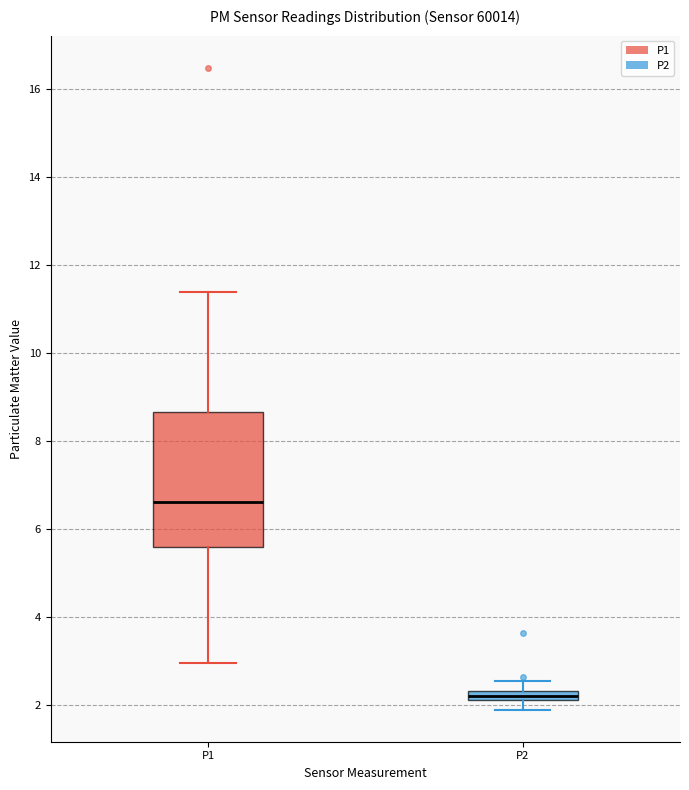

Where is the upper edge of the box for P1 on the y-axis? The values are not printed on the chart, so give them approximately, as read against the axis.

8.6